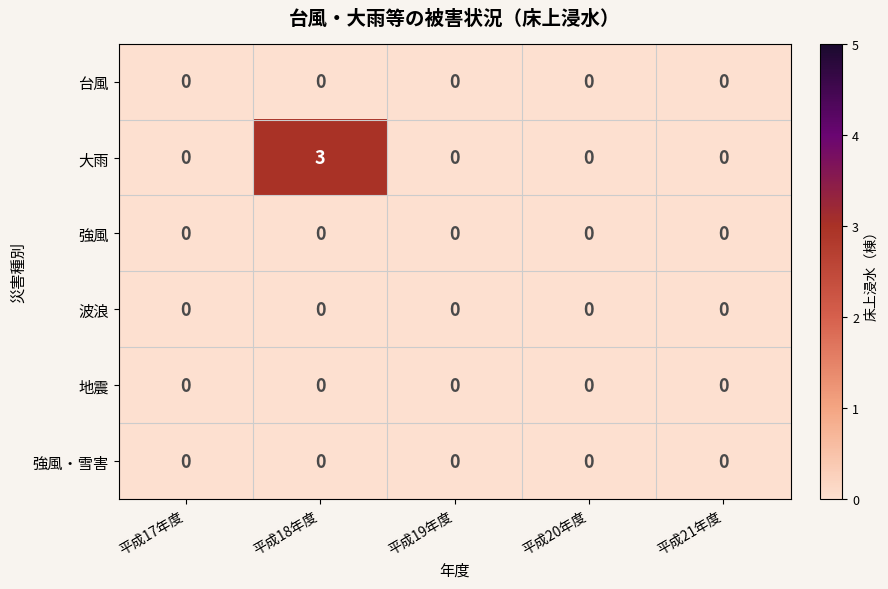

Which series has the largest total across all categories?

大雨